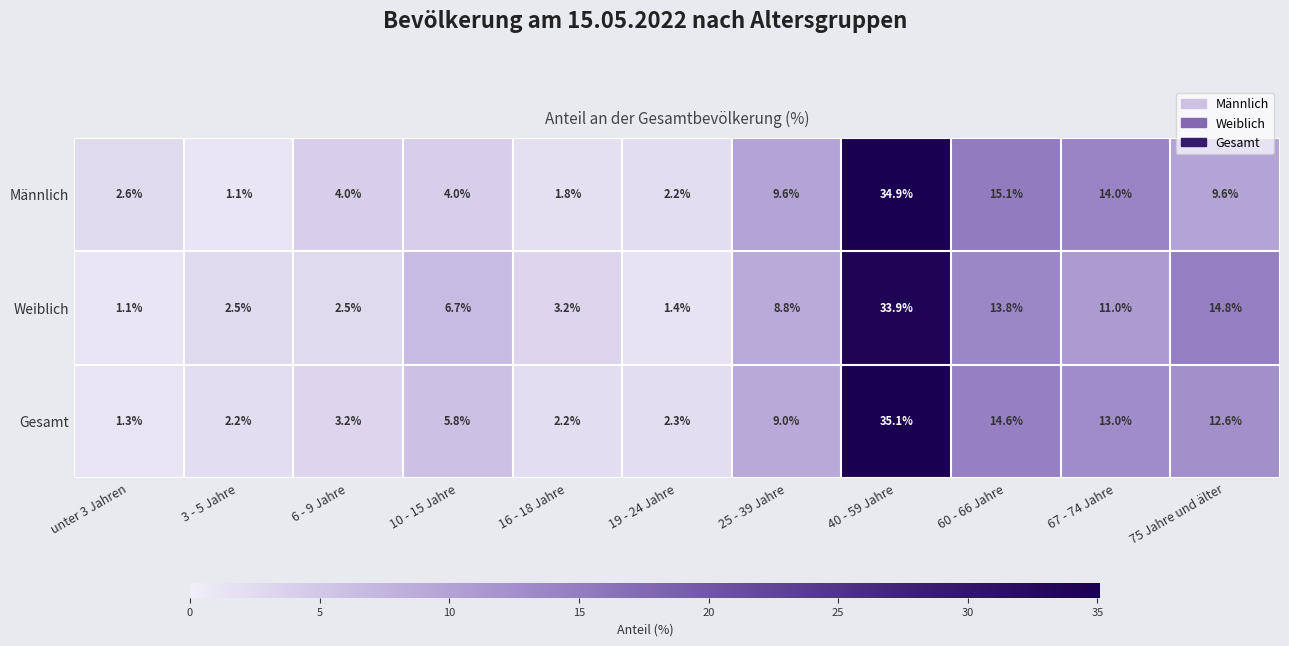

What is the total value across all series at 60 - 66 Jahre?

43.5